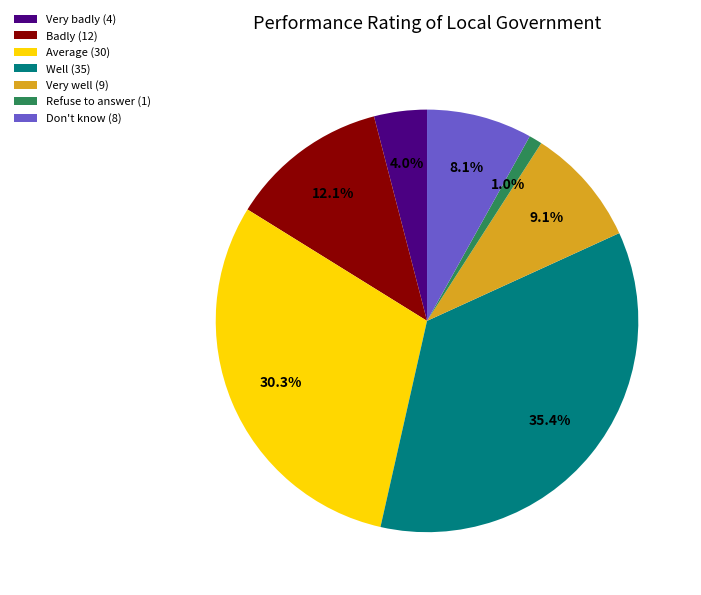

What is the ratio of the value at Very well to the value at Average?

0.3